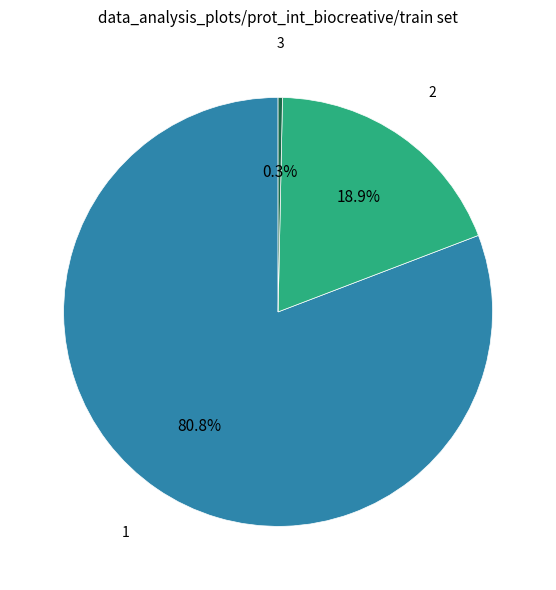

To the nearest percent, what is the difference between the largest and smallest slice percentages?

80%